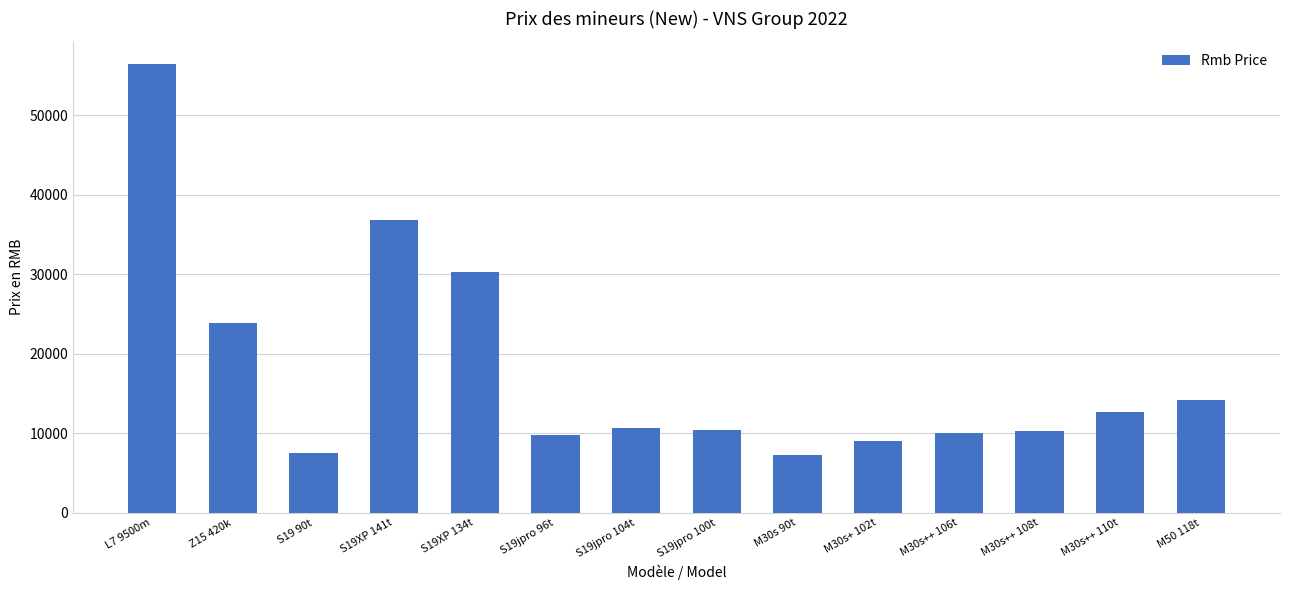

What is the value of the 14th bar from the left?

14221.5